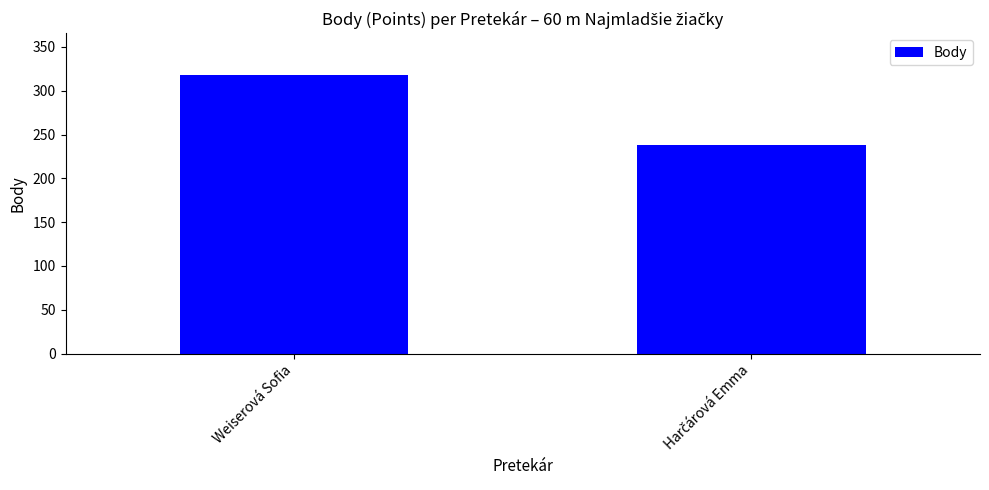

What is the maximum value shown in the chart?

318